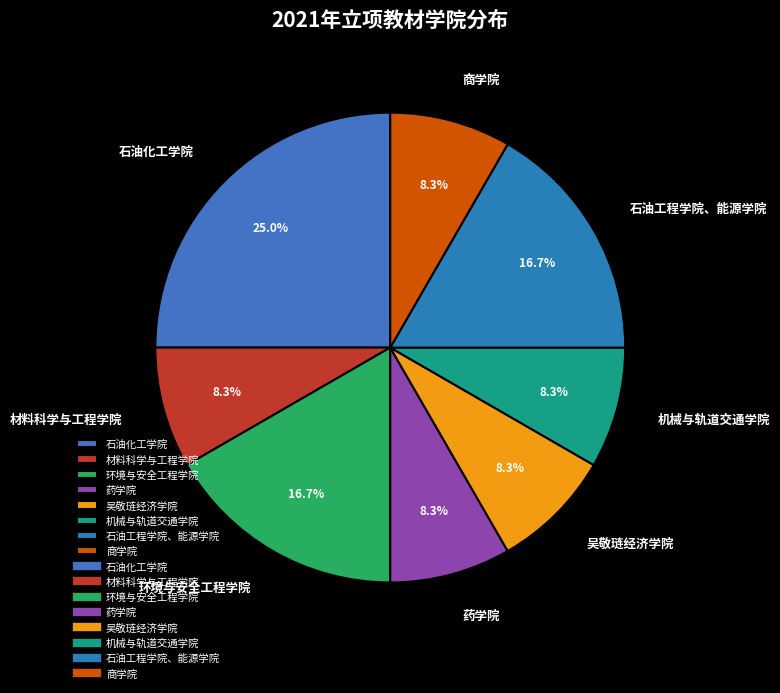

Which slice is the largest?

石油化工学院